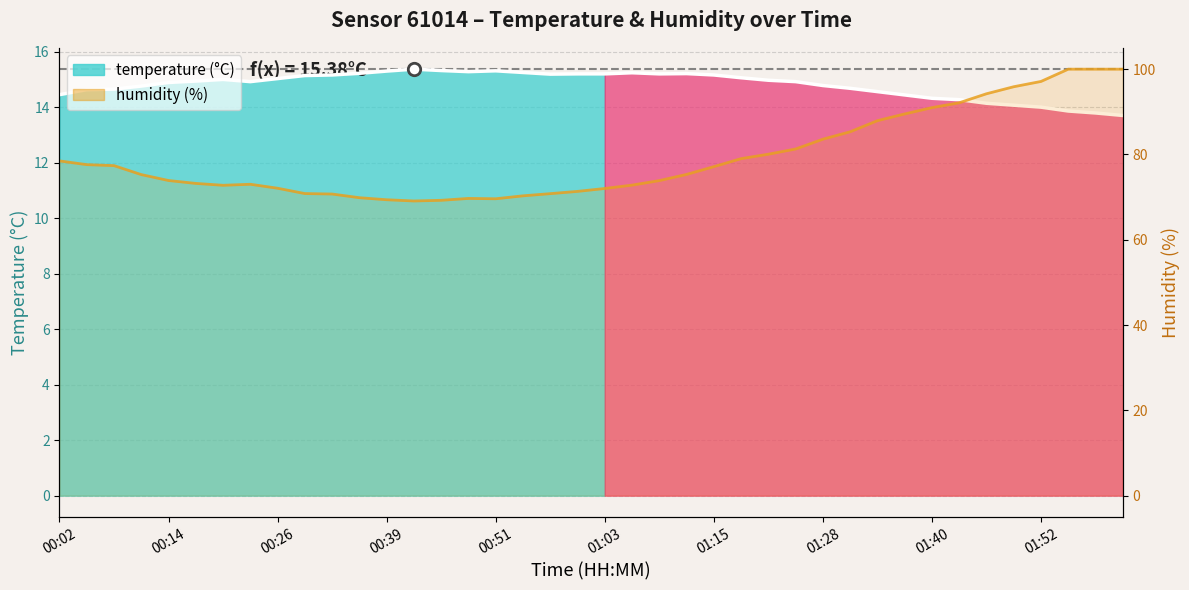

Which series contains the lowest Y value?

temperature